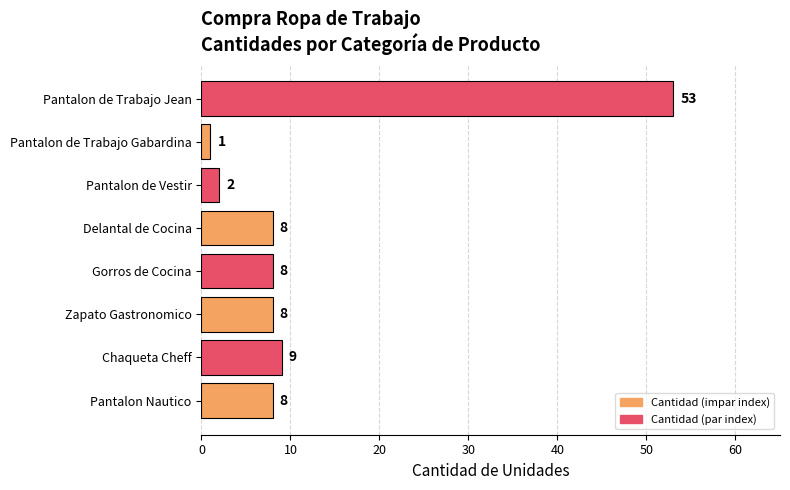

Where is the data nearest to the value 27?

Chaqueta Cheff